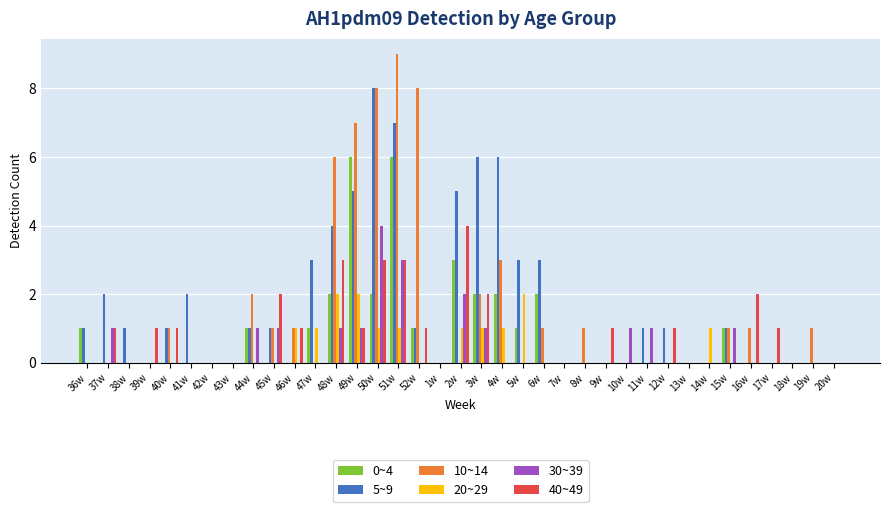

At which category is the sum across all series the highest?

51w